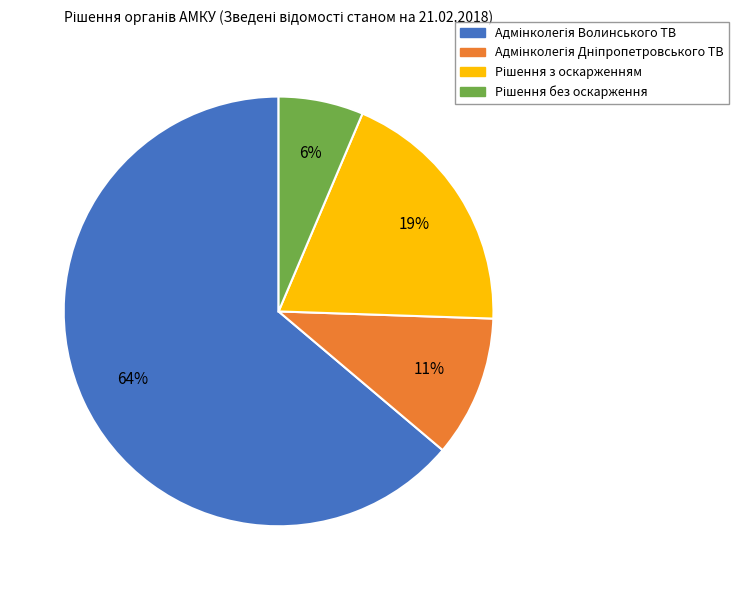

How many segments does this pie chart have?

4